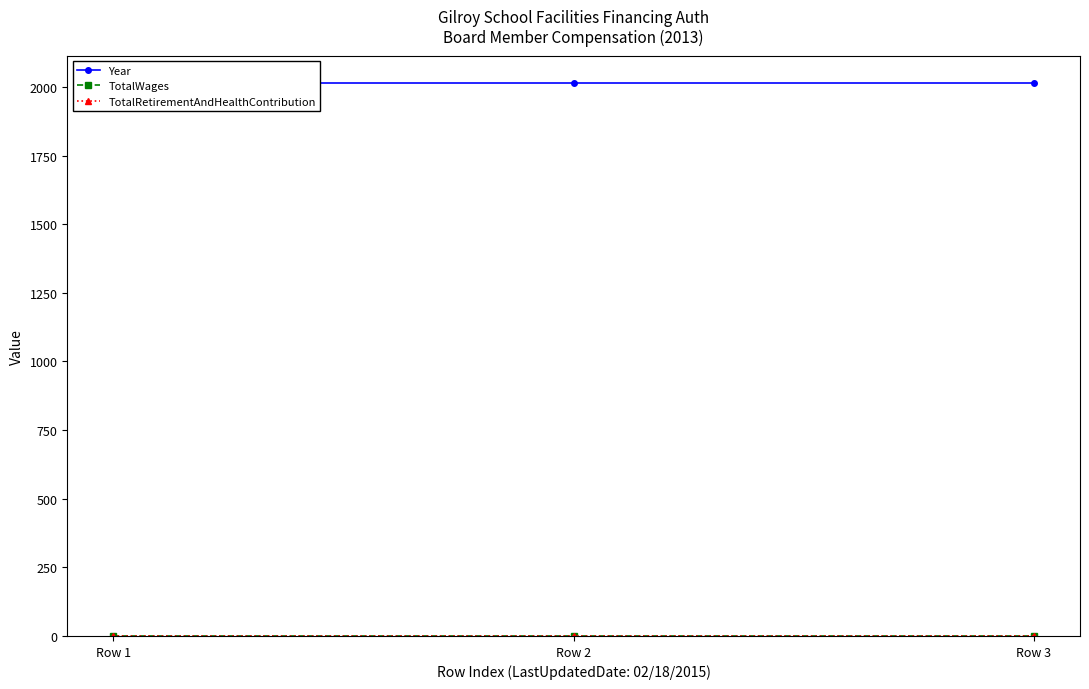

Rank the series at Row 3 from highest to lowest value.

Year, TotalWages, TotalRetirementAndHealthContribution